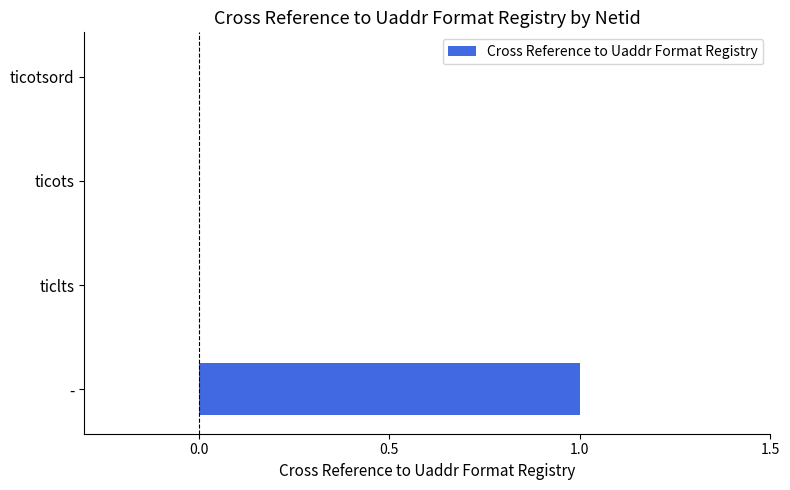

Which category has the highest value across all series?

-